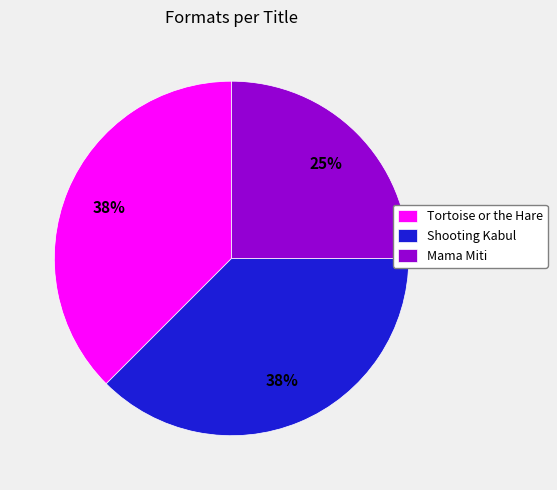

How many segments does this pie chart have?

3